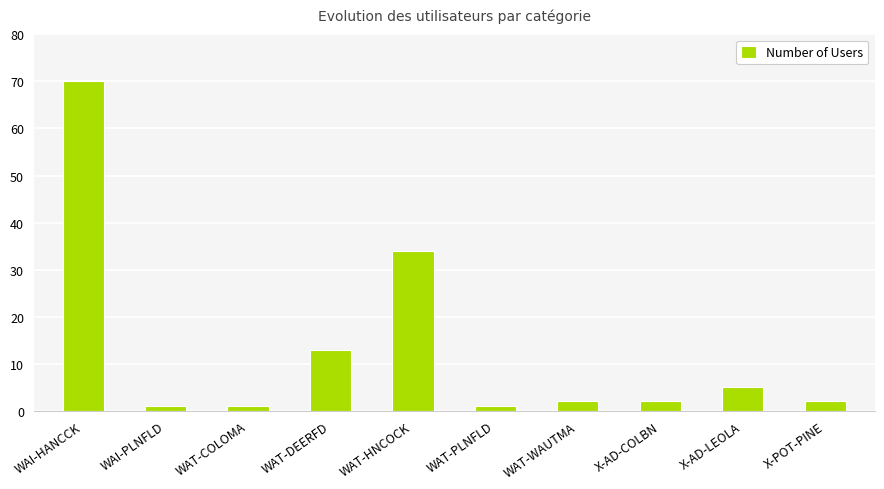

Where is the data nearest to the value 35?

WAT-HNCOCK